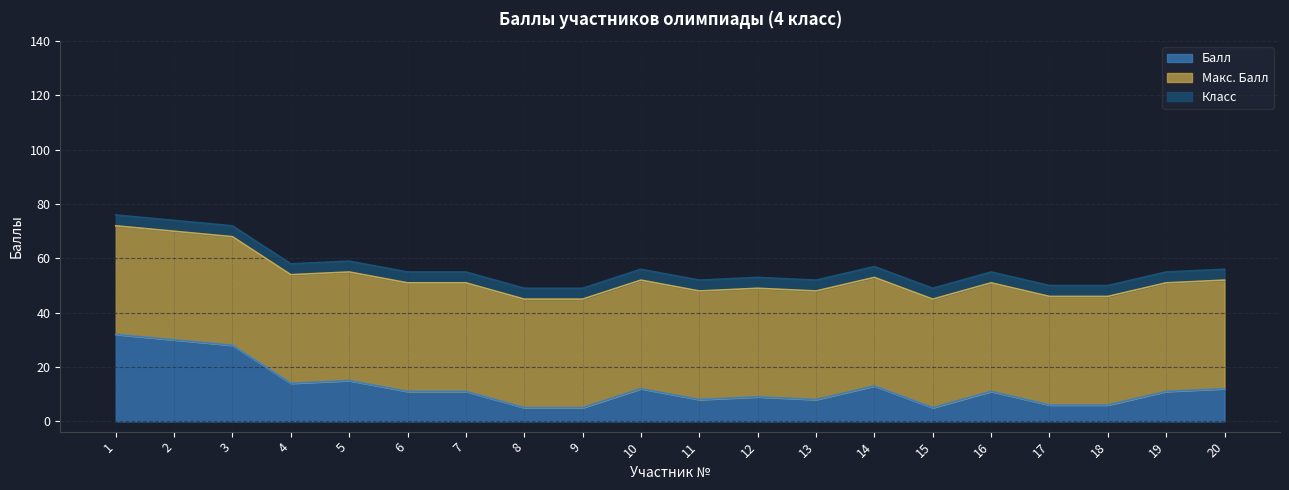

True or false: Класс and Макс. Балл intersect in this chart.

False